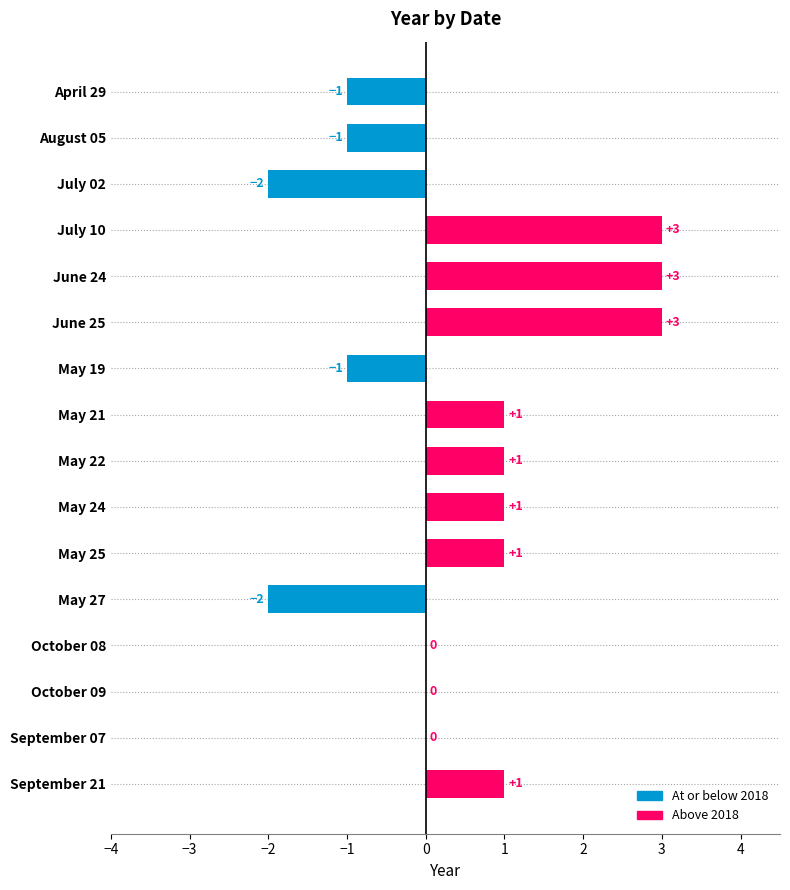

What is the sum of the values at July 10 and September 21?

4